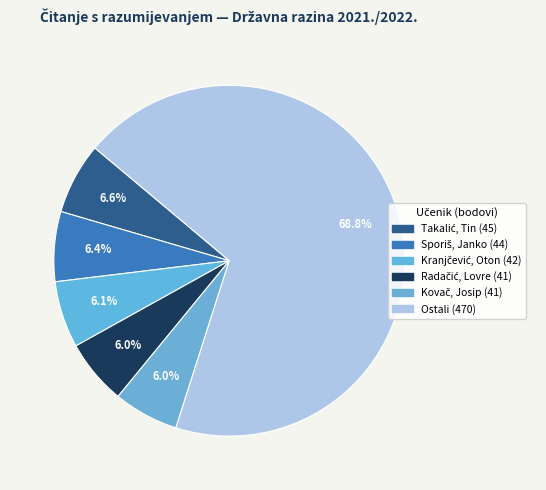

Count the number of slices in the pie.

6